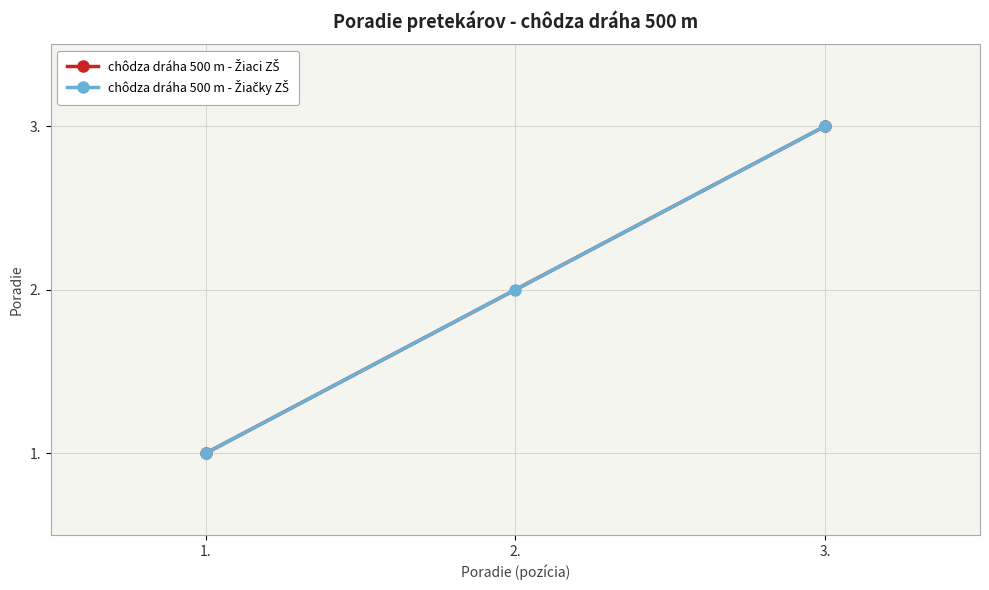

What is the value of the 3rd point from the left?

3